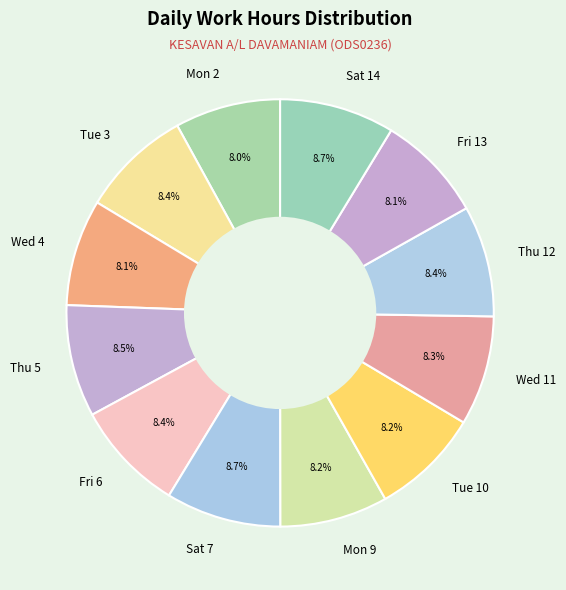

What is the ratio of the value at Fri 6 to the value at Thu 5?

1.0